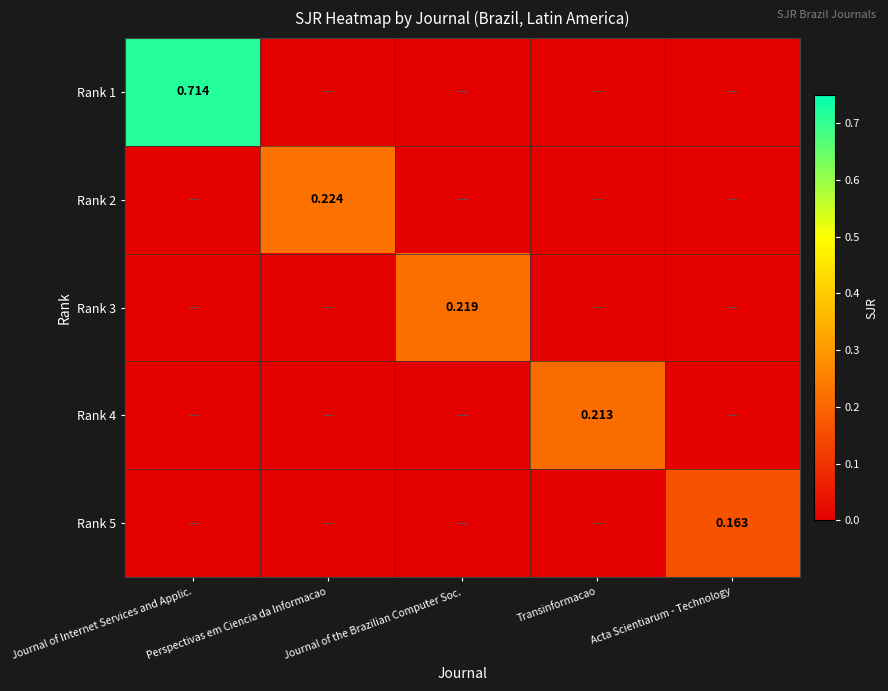

What is the highest value of the Rank 2 series?

0.2